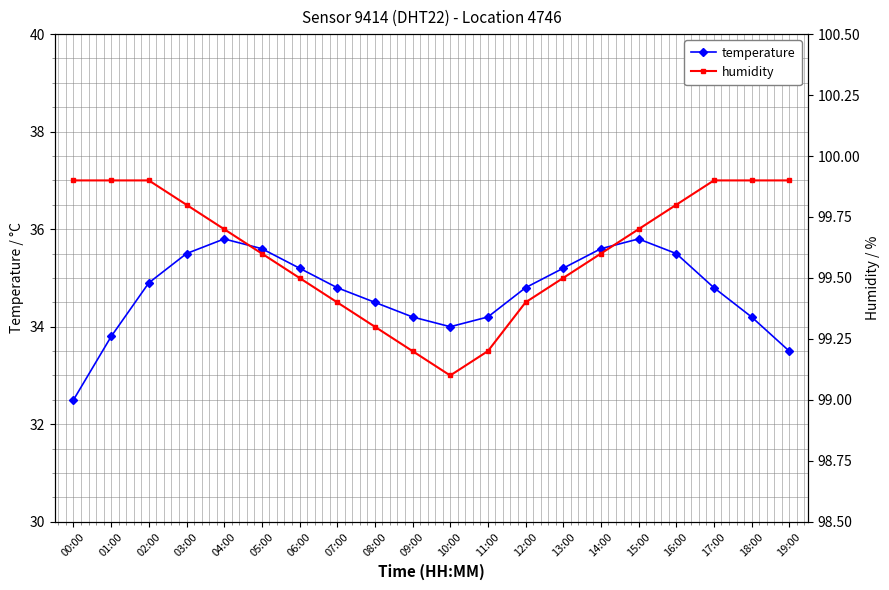

What is the label of the 2nd point from the left?

01:00